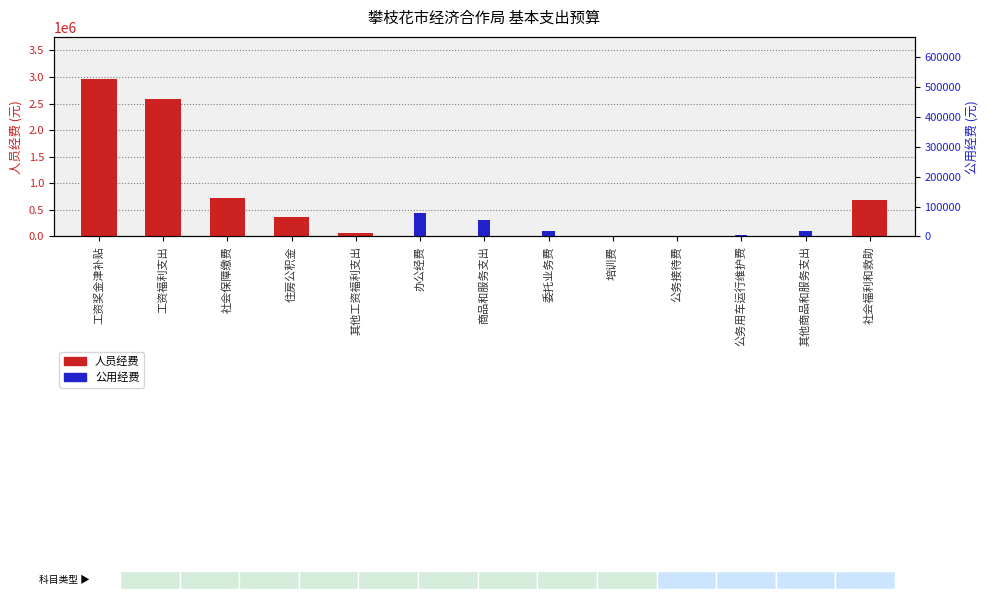

How many bars are there in total?

26